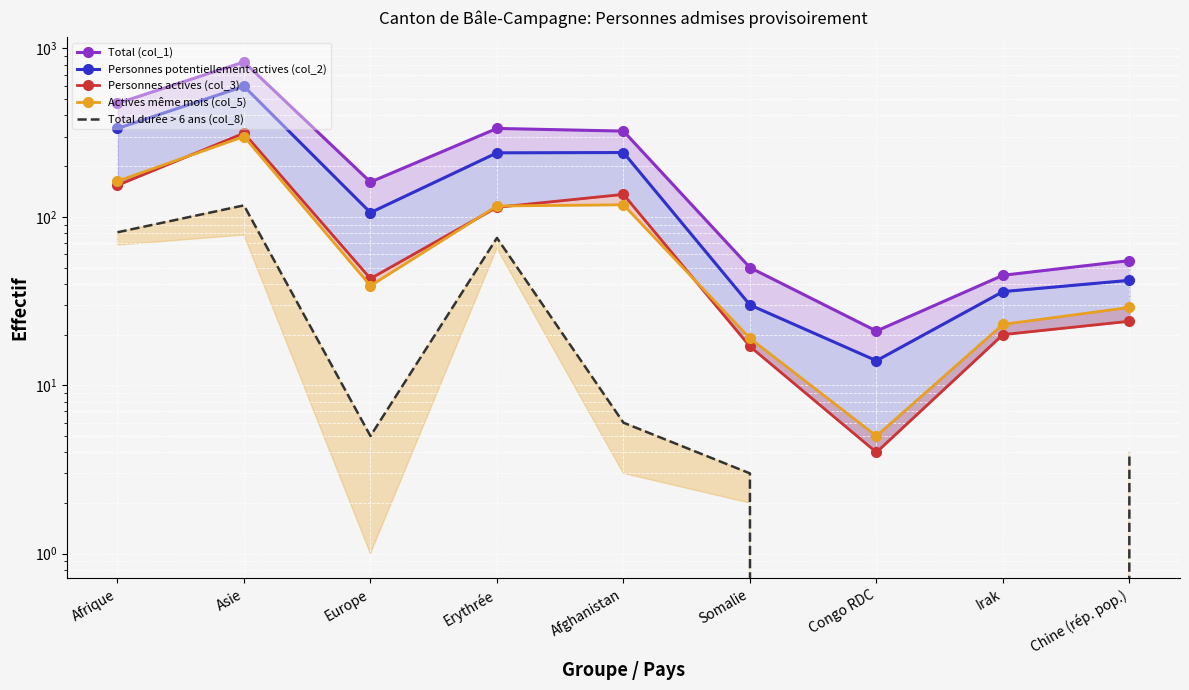

The Total durée > 6 ans (col_8) series shows 117 at Asie. True or false?

True